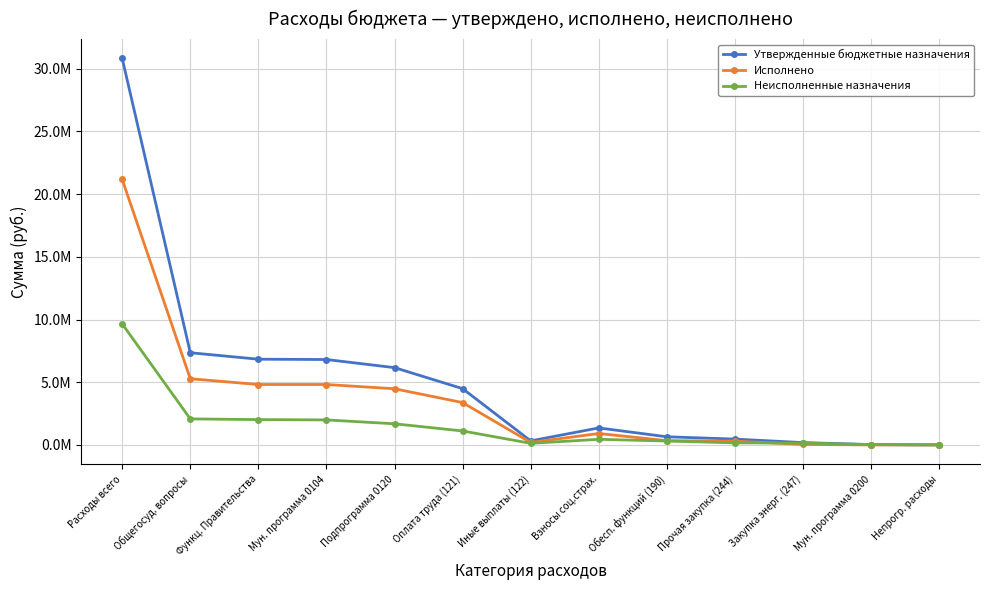

At which label is Утвержденные бюджетные назначения closest to 15411650?

Общегосуд. вопросы